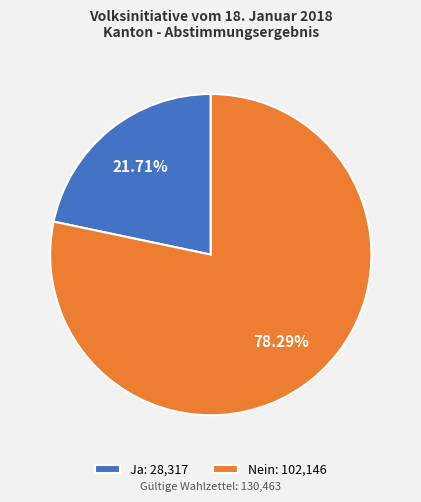

What portion of the pie excludes Ja?

78.3%